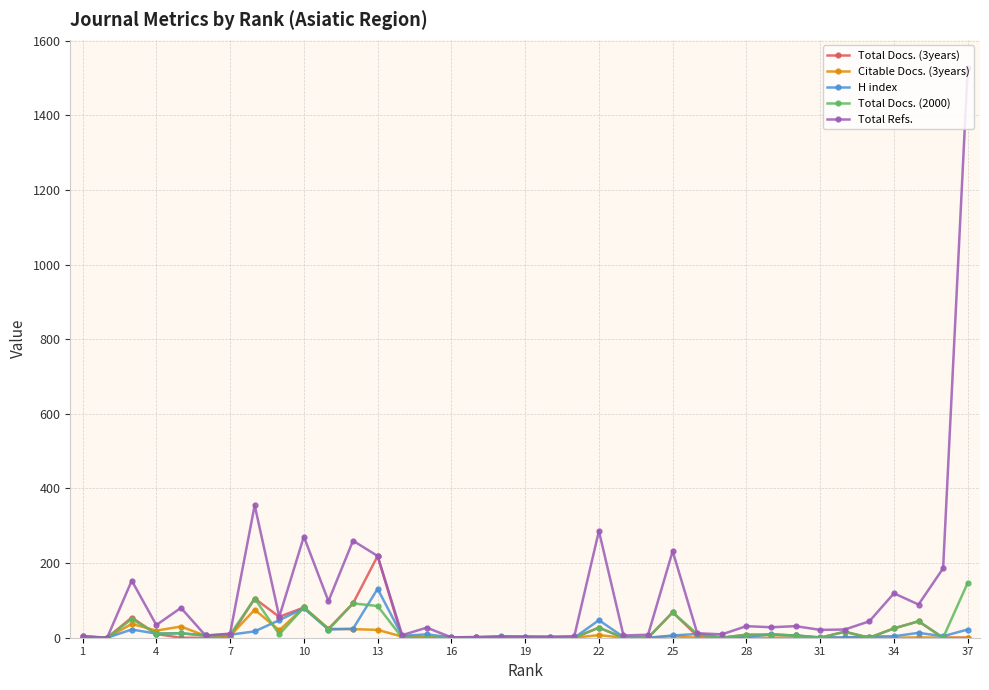

Which series has the largest range (max minus min)?

Total Refs.